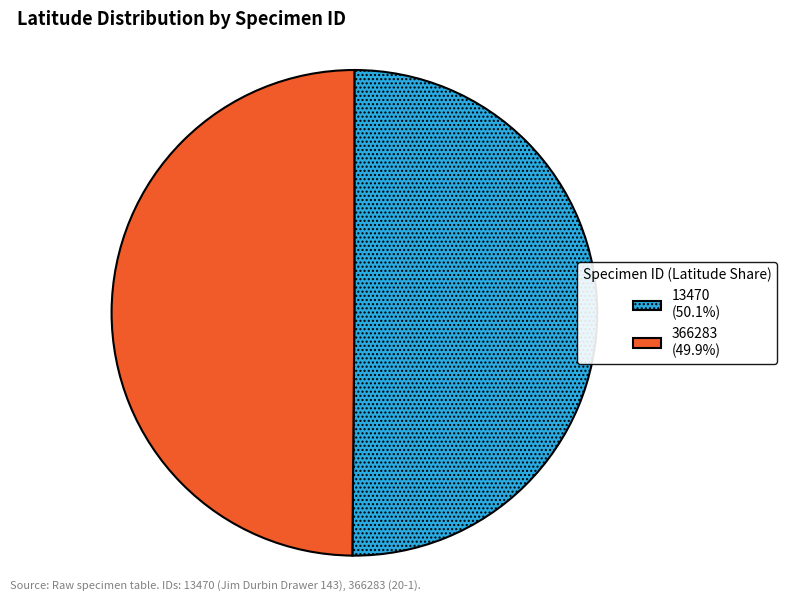

The 366283 slice represents 50% of the pie. True or false?

True